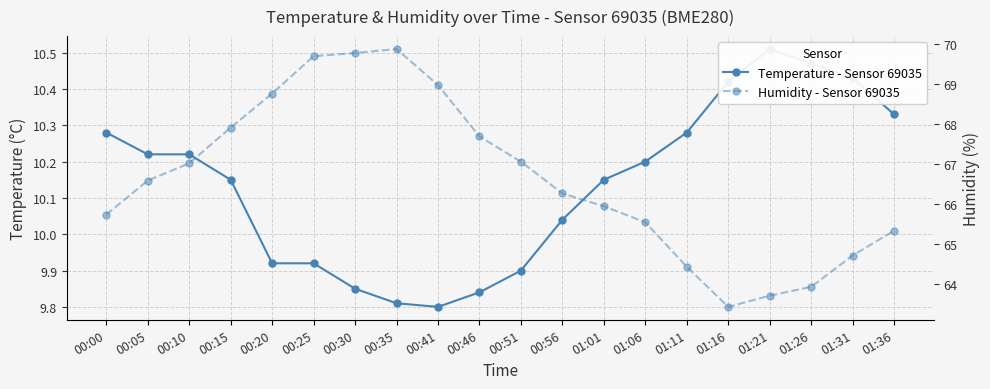

Which series has the largest total across all categories?

Humidity - Sensor 69035